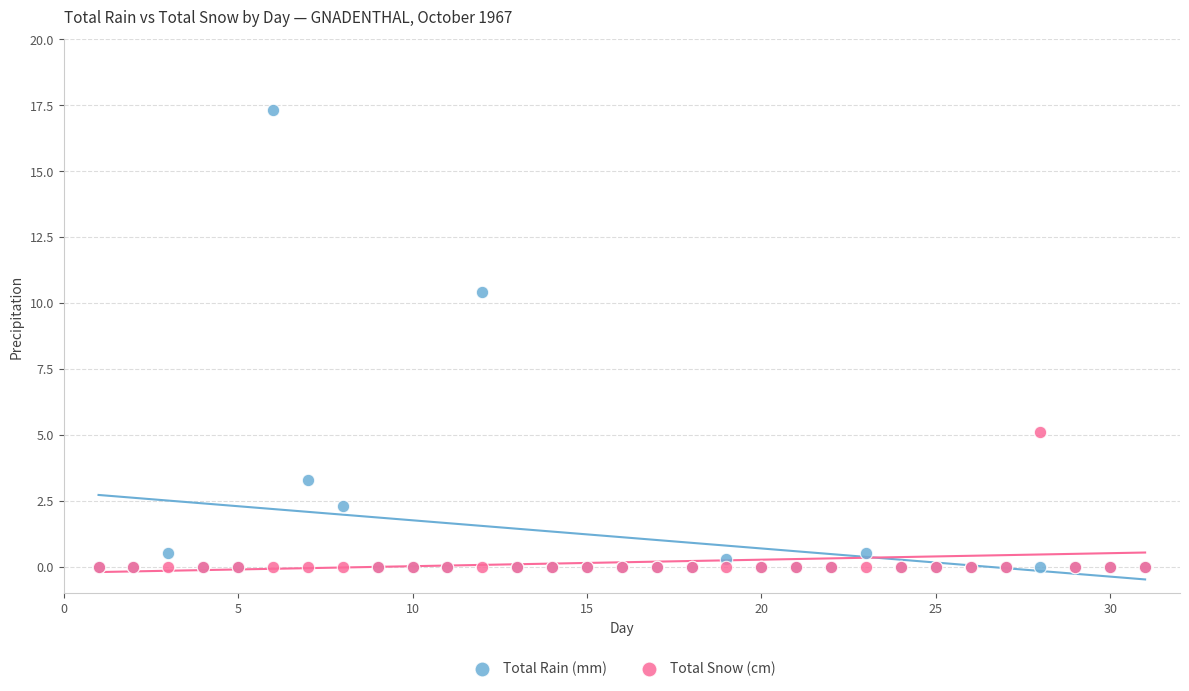

Which series has the largest Y range (max minus min)?

Total Rain (mm)